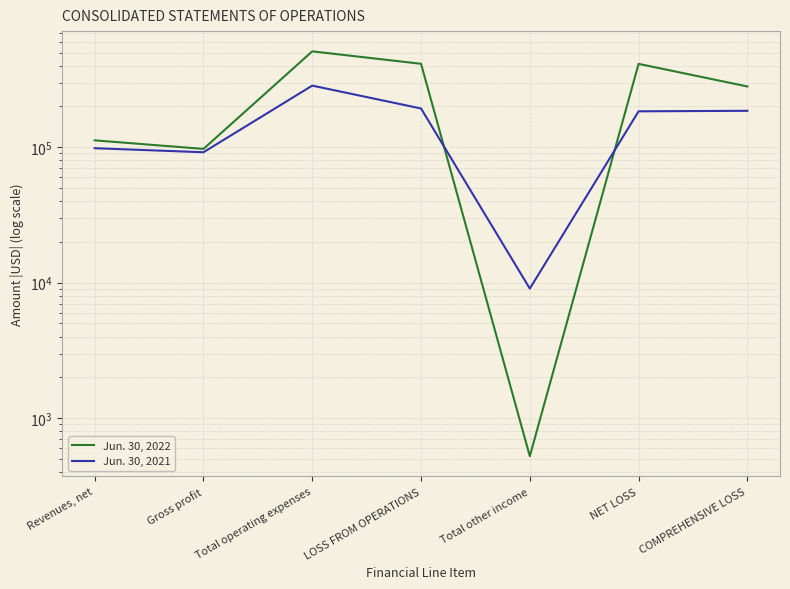

What is the difference between the highest and lowest values at Gross profit?

5382